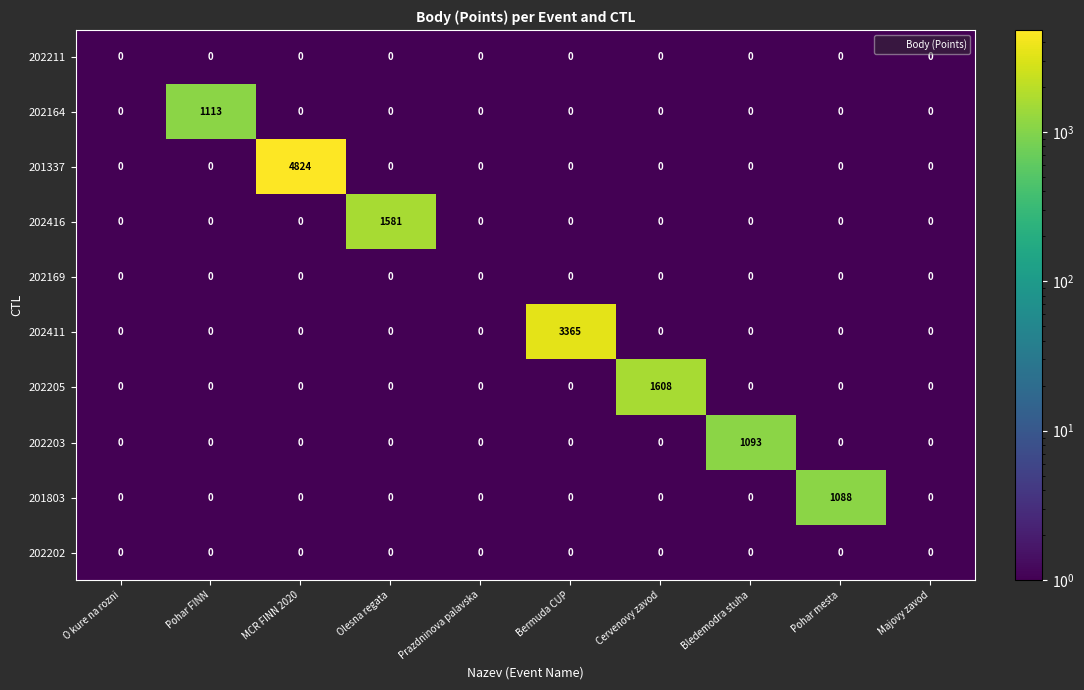

Which series has the largest range (max minus min)?

201337